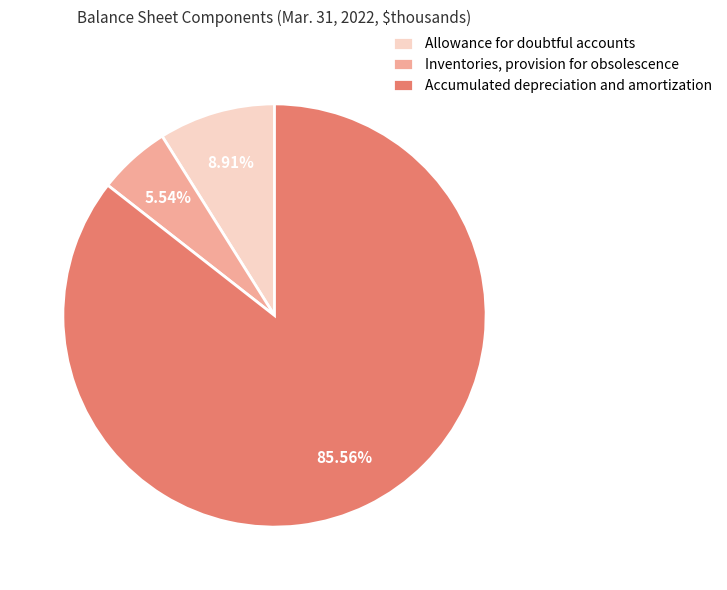

Which slice represents more than half of the pie?

Accumulated depreciation and amortization